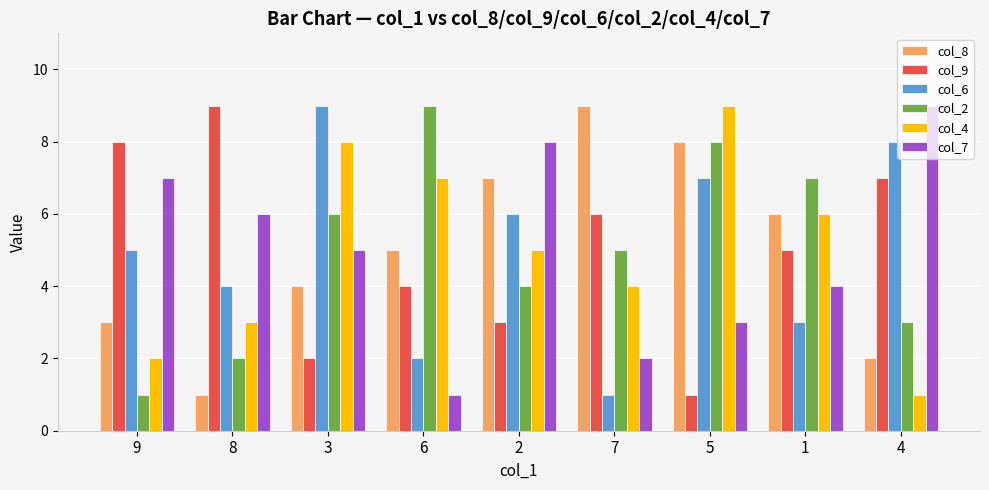

What is the total value across all series at 2?

33